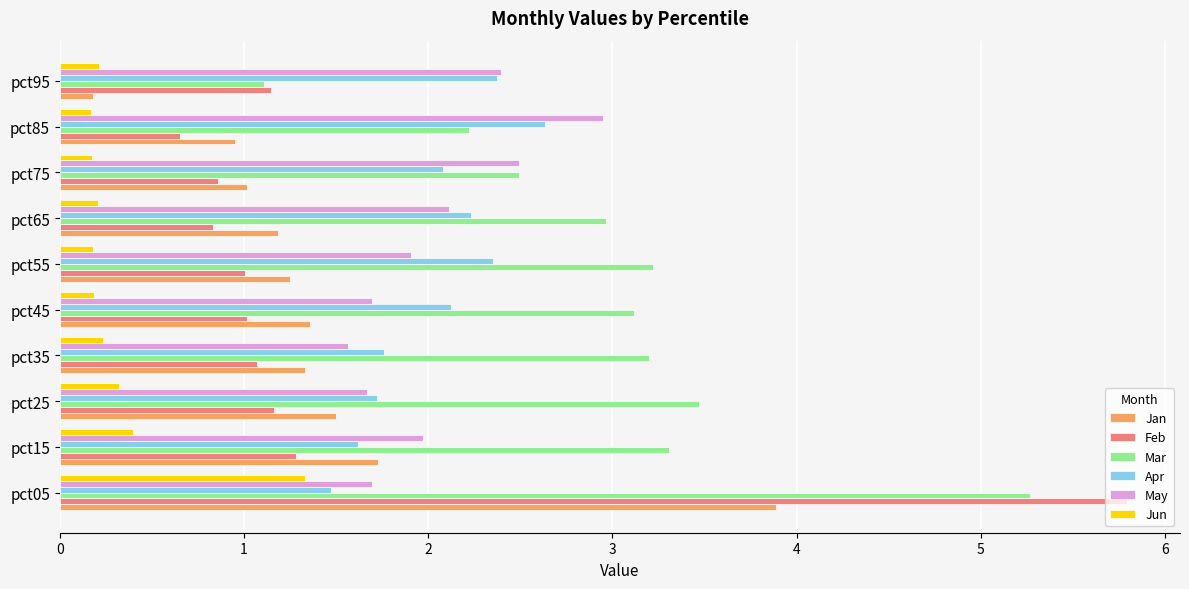

What is the maximum value shown in the chart?

5.8